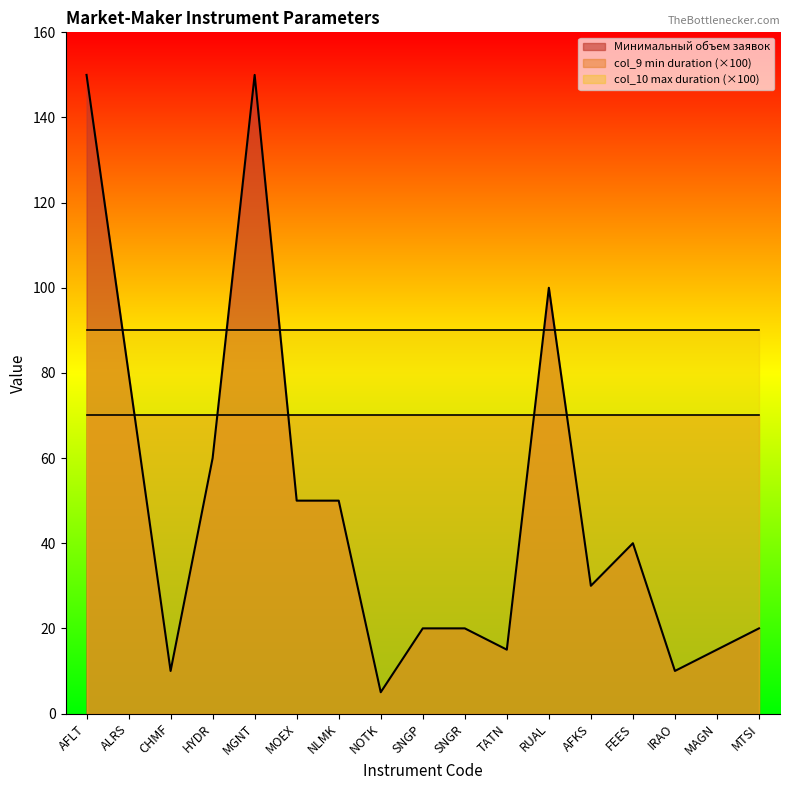

Which series changed the most between MOEX and AFKS?

Минимальный объем заявок